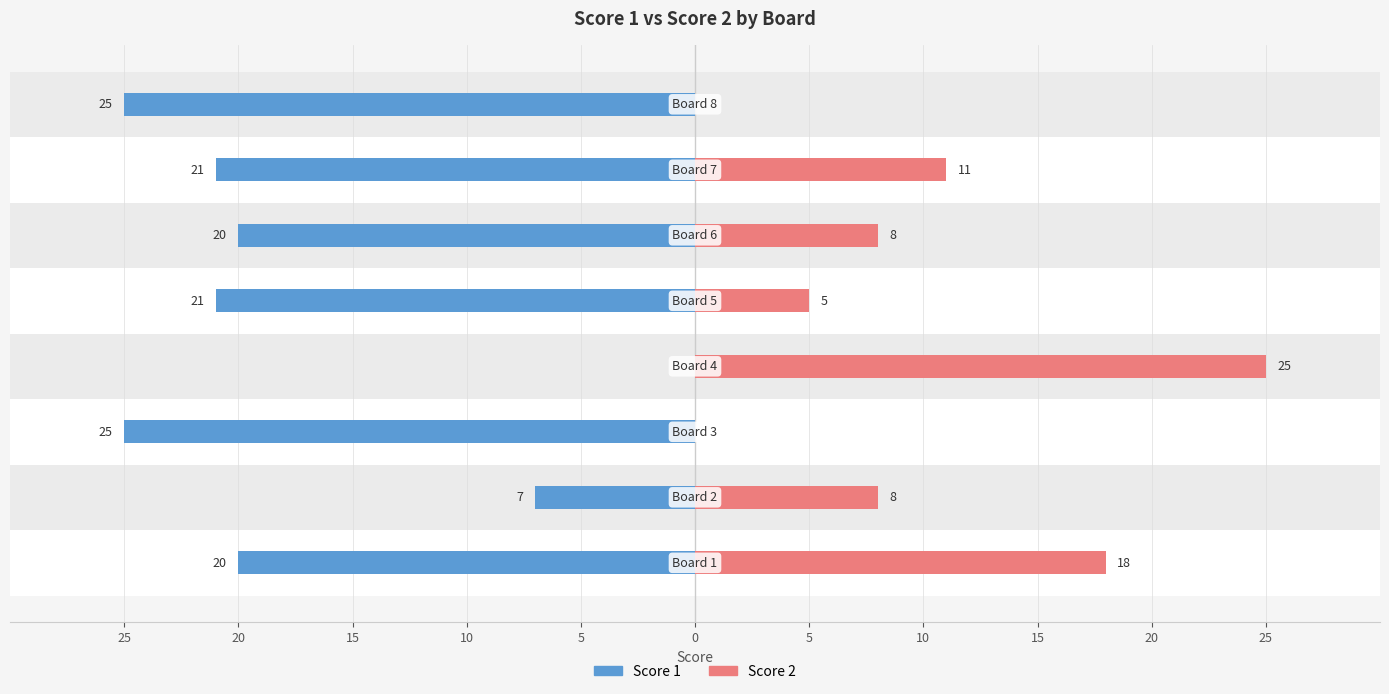

The Score 2 series shows 2 at 0. True or false?

False